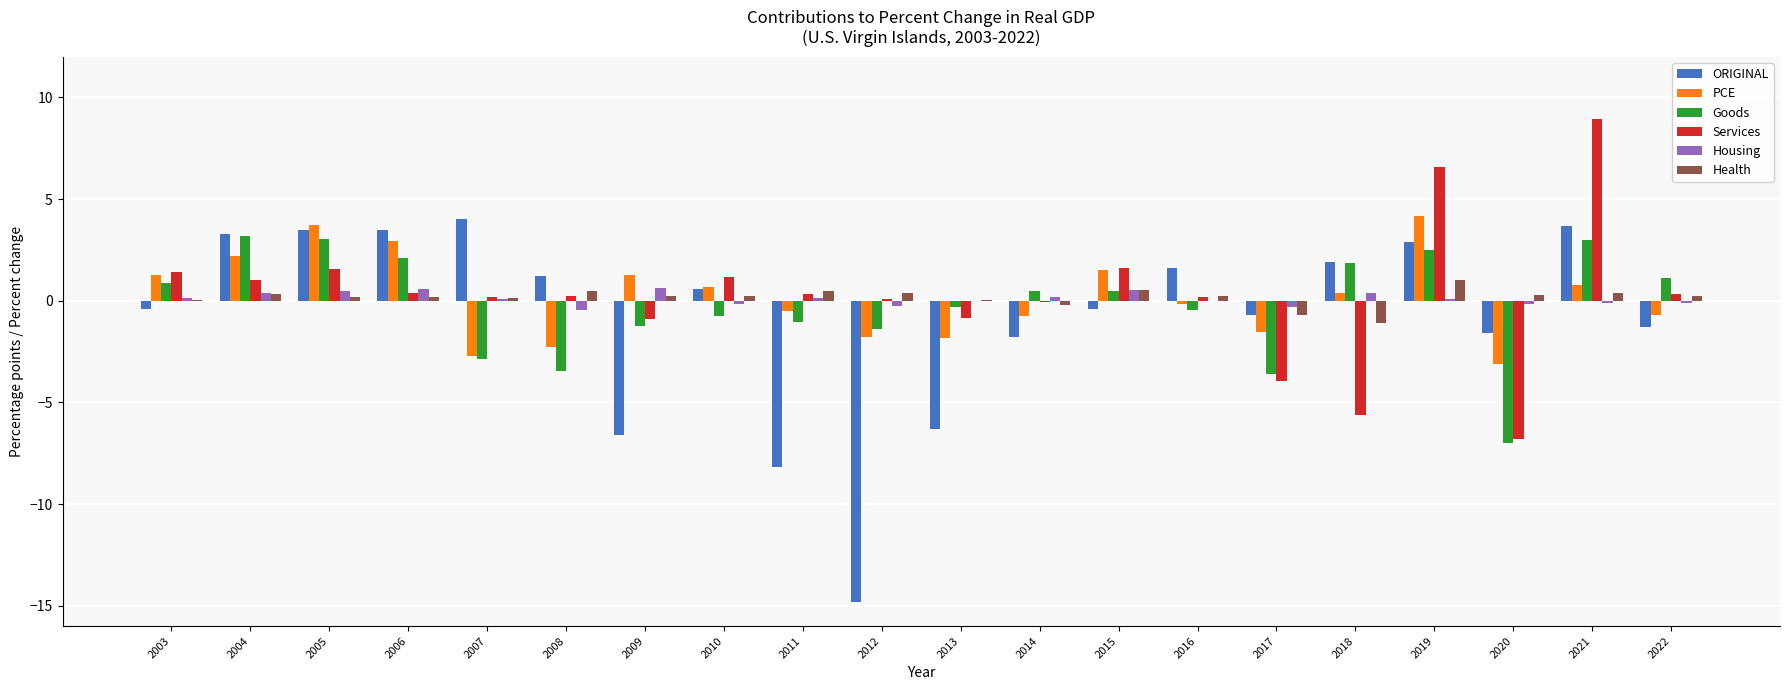

Are the bars horizontal?

No